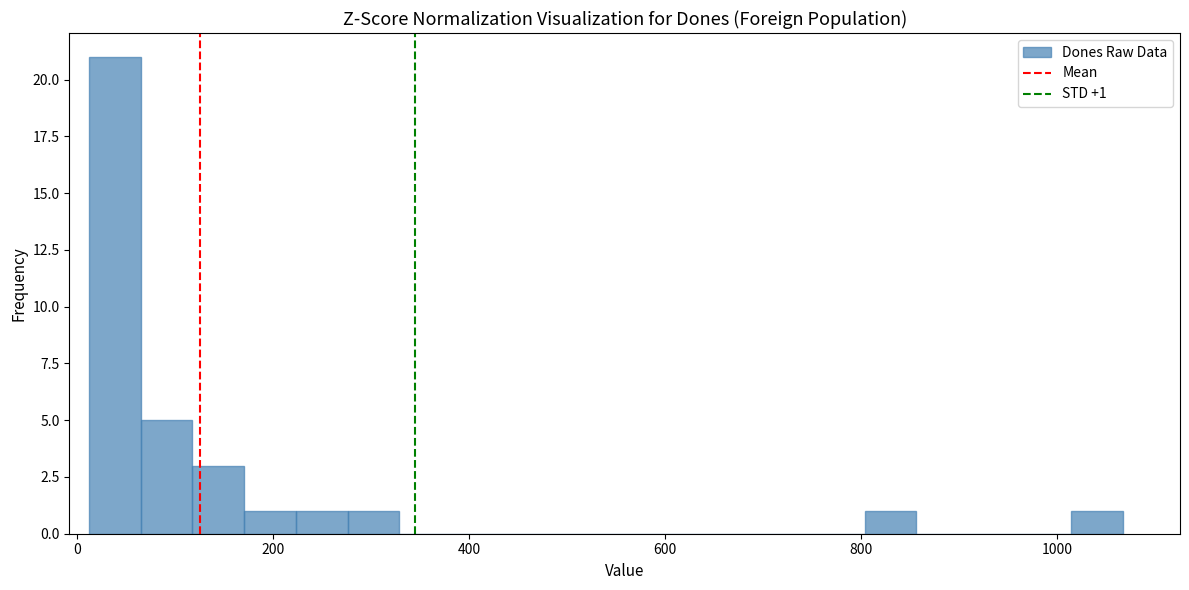

Around what value on the x-axis is the tallest bar? Give the approximate position of its centre, as read against the axis.

40